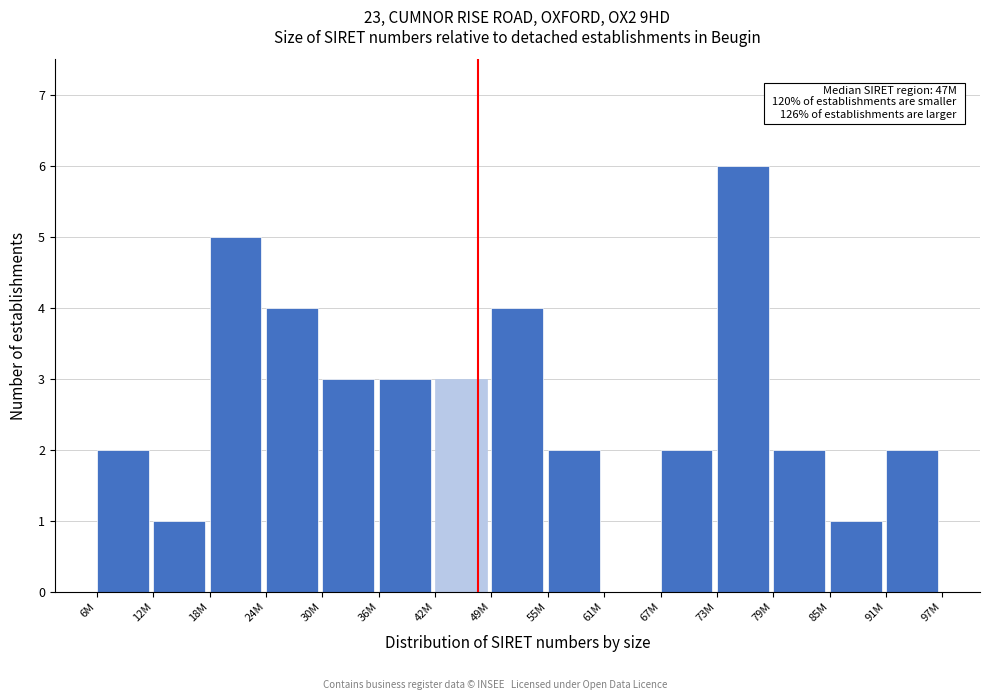

Reading left to right, list all the values displayed in this chart.

6M=2	12M=1	18M=5	24M=4	30M=3	36M=3	42M=3	49M=4	55M=2	61M=0	67M=2	73M=6	79M=2	85M=1	91M=2